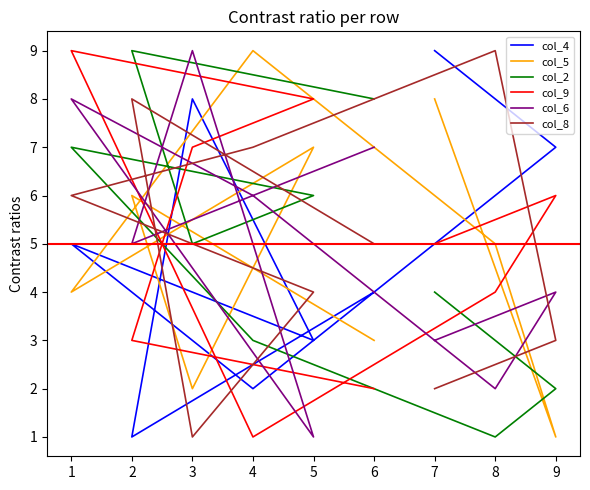

How many lines are shown in the chart?

6